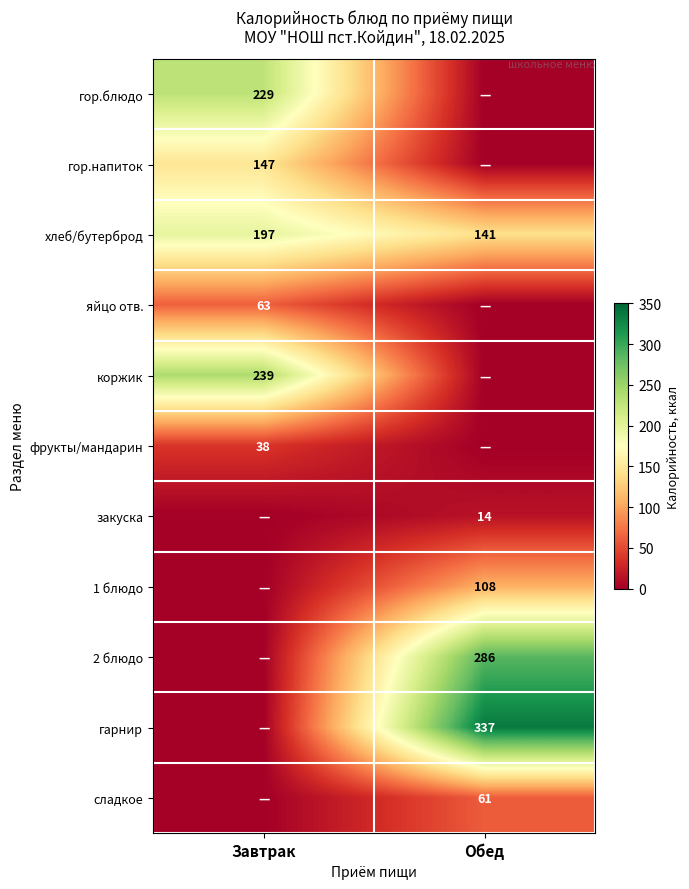

The хлеб/бутерброд series shows 279 at Завтрак. True or false?

False